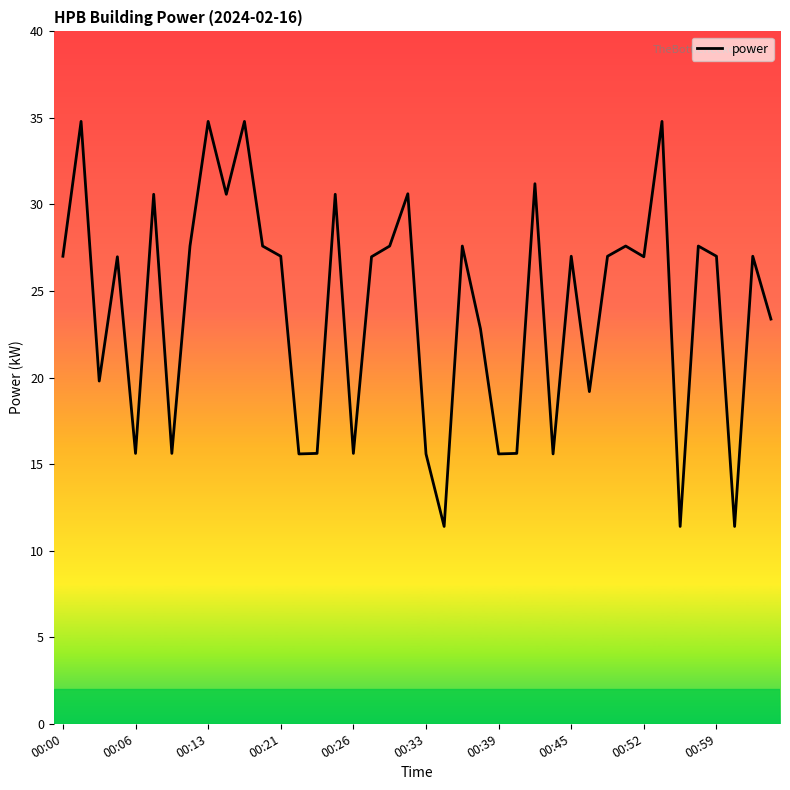

What is the minimum value shown in the chart?

11.4